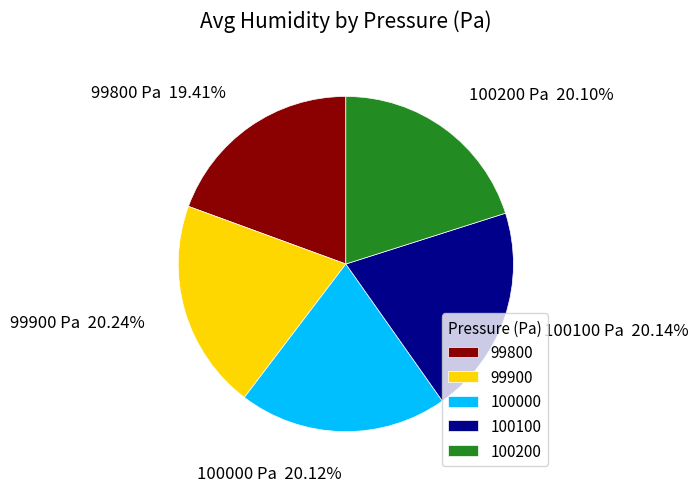

What is the ratio of the value at 100200 to the value at 99900?

1.0